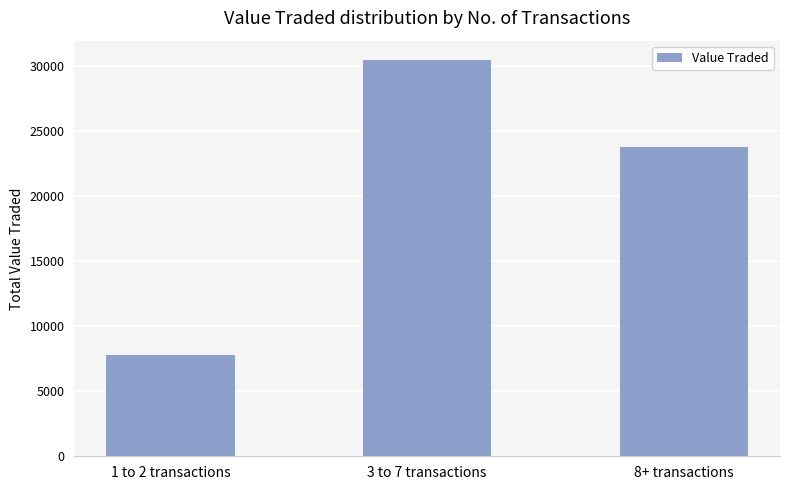

Which label corresponds to the smallest value in the chart?

1 to 2 transactions